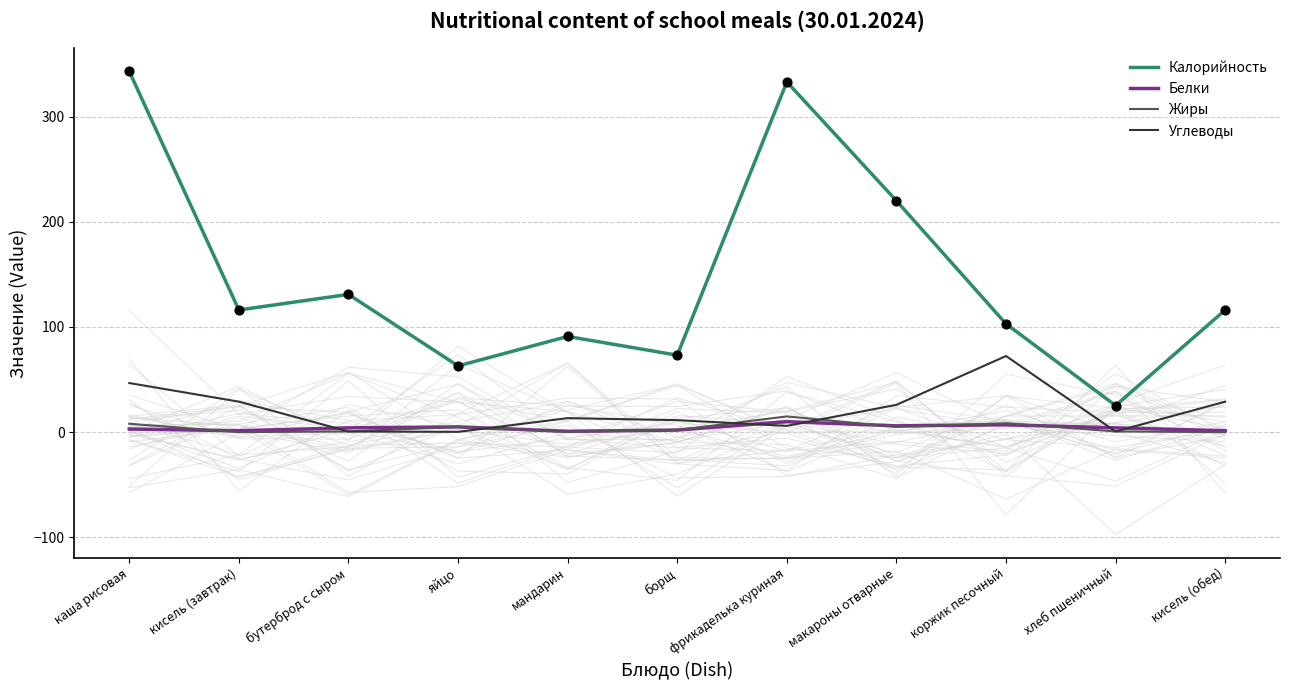

What are all the series names shown in the legend?

Калорийность, Белки, Жиры, Углеводы